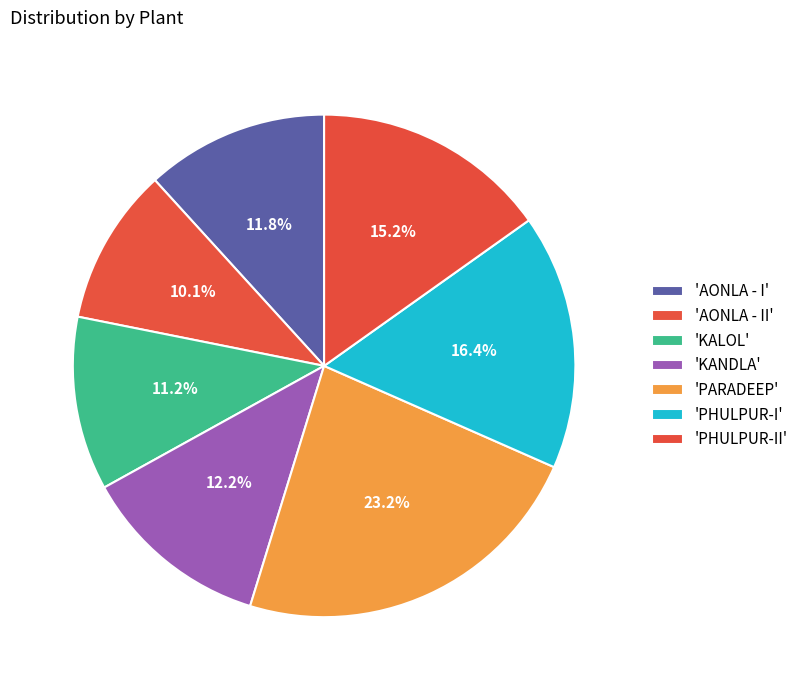

How many slices are in this pie chart?

7